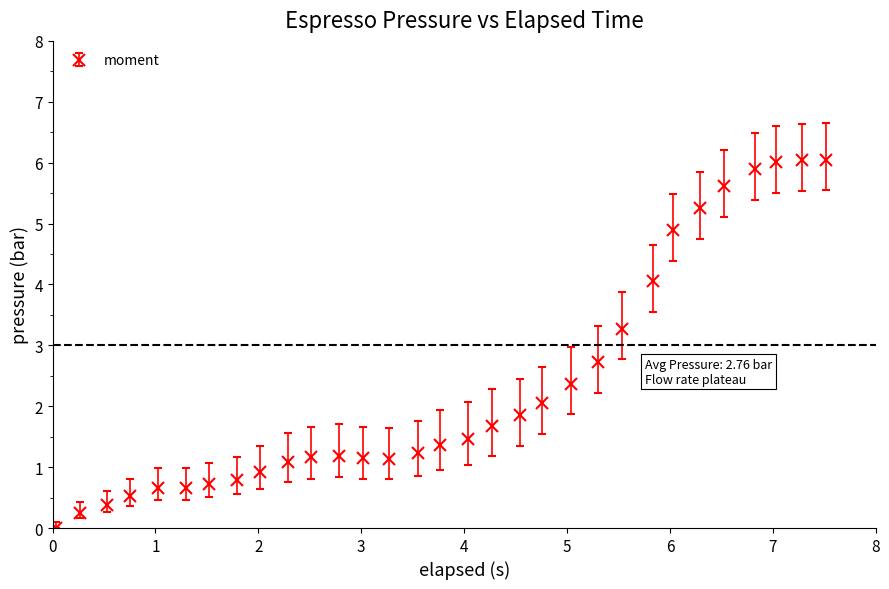

What is the sum of all values?

72.4